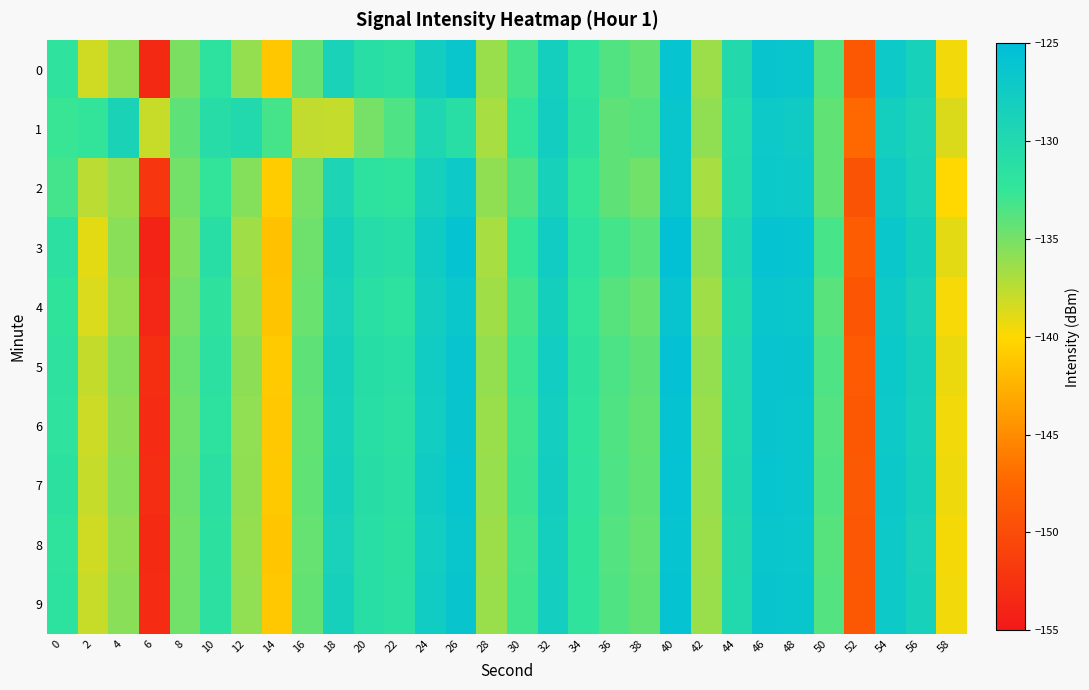

What is the spread (max minus min) of values at 2?

6.7